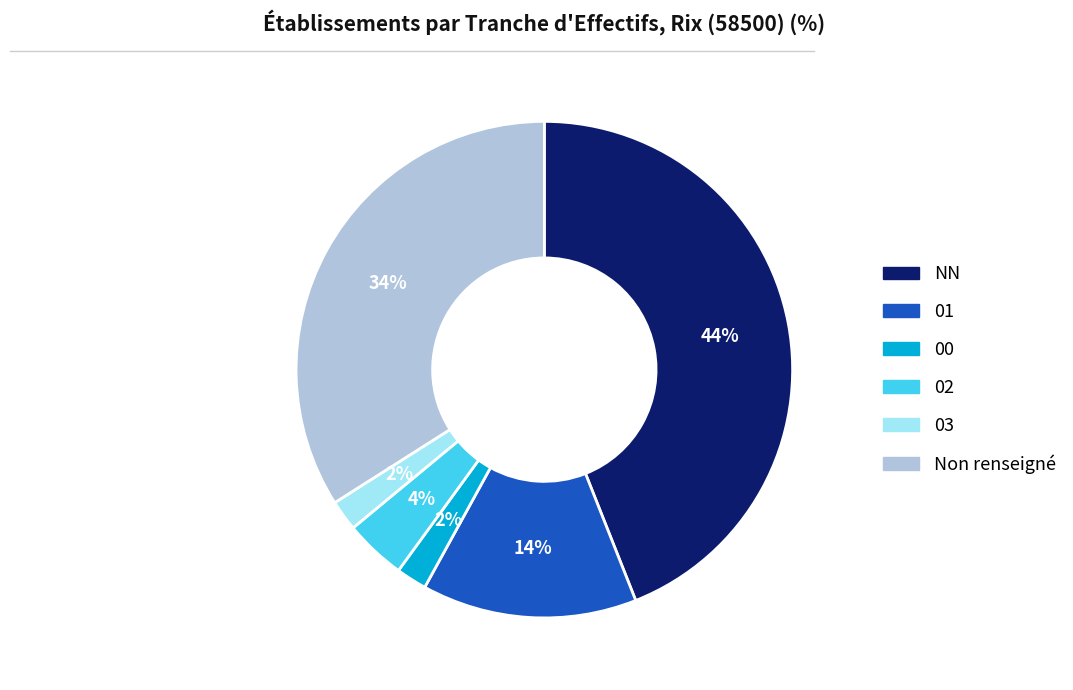

Is there any slice that represents more than half of the pie?

No